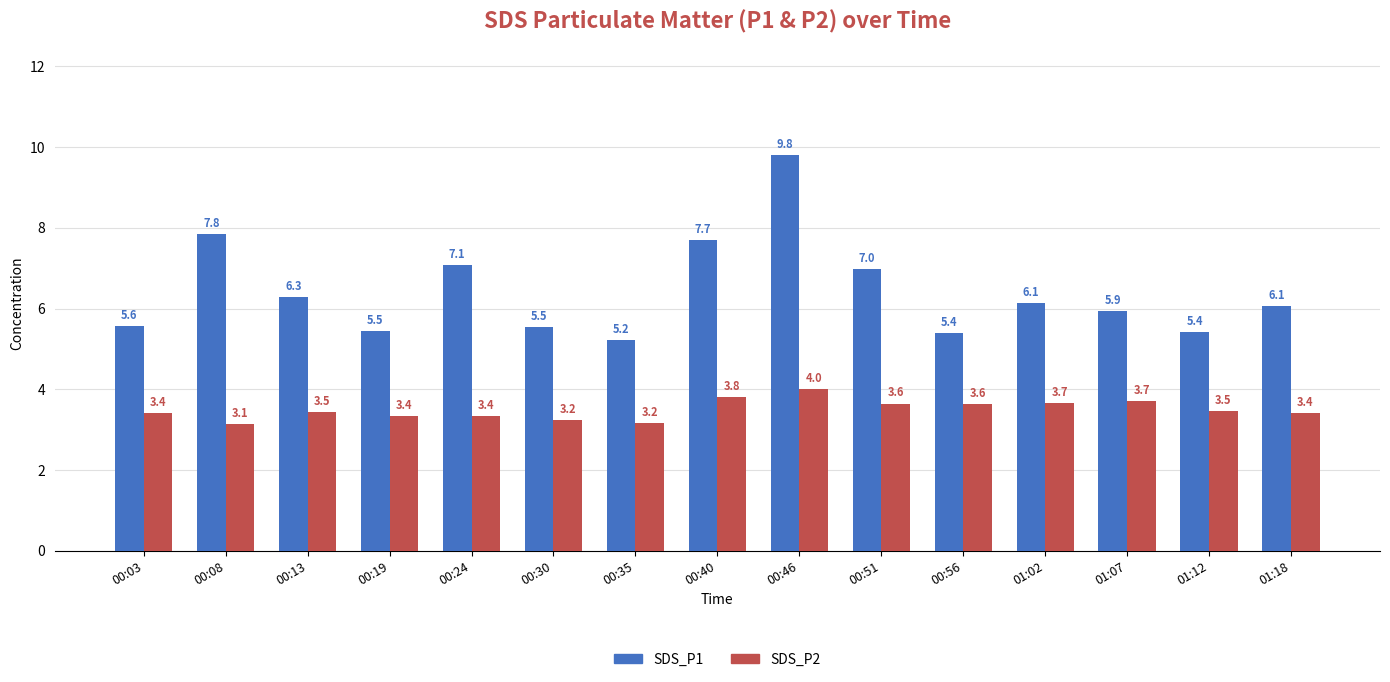

Where does the SDS_P1 series first go above 6?

00:08